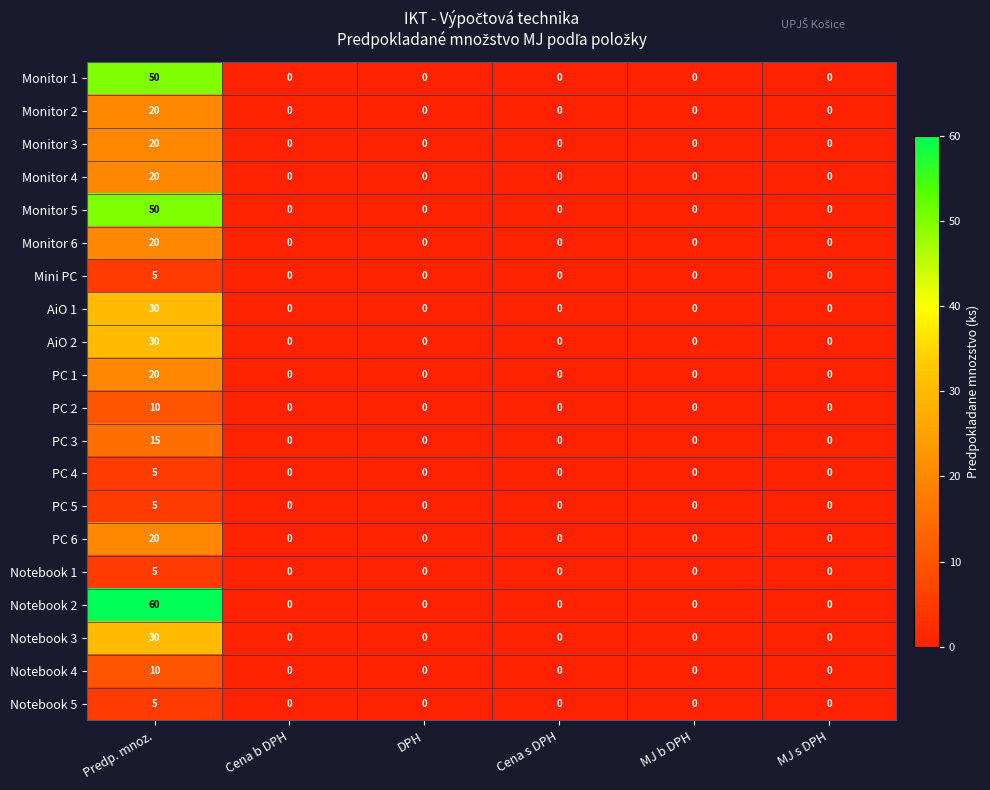

At which category is the sum across all series the highest?

Predp. mnoz.